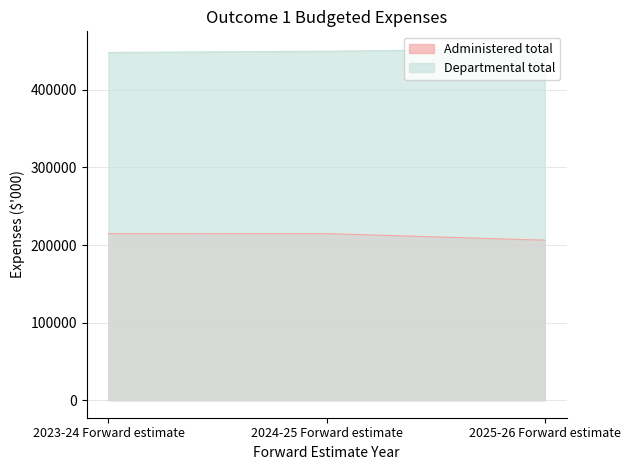

Which series changed the most between 2023-24 Forward estimate and 2025-26 Forward estimate?

Administered total